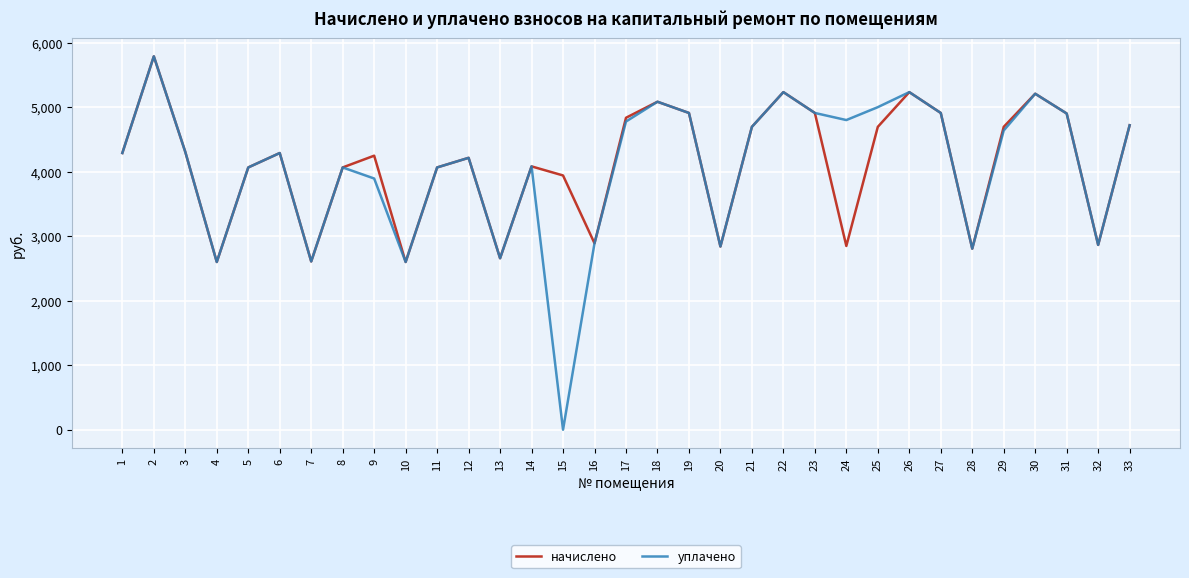

What is the spread (max minus min) of values at 17?

58.4